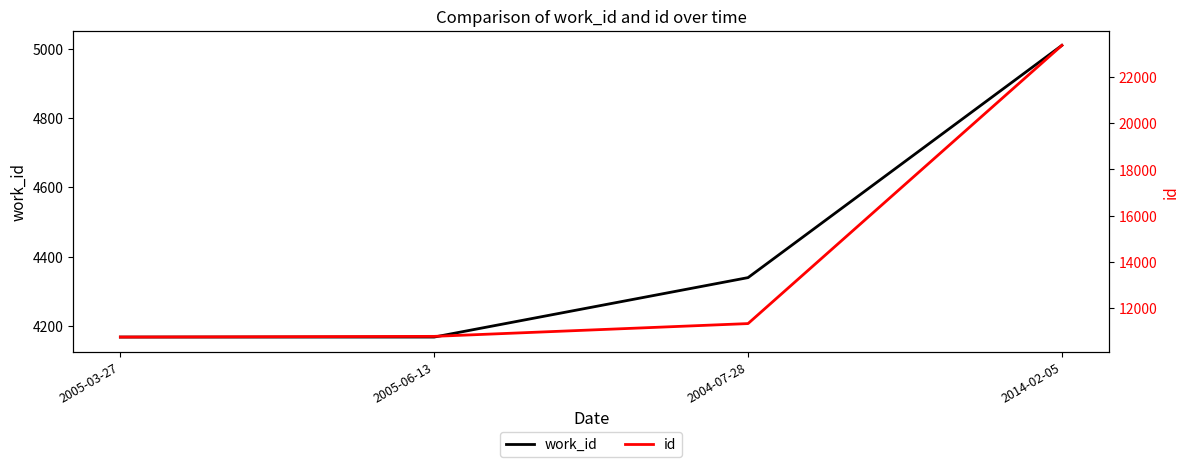

Between 2014-02-05 and 2005-03-27, which is larger?

2014-02-05